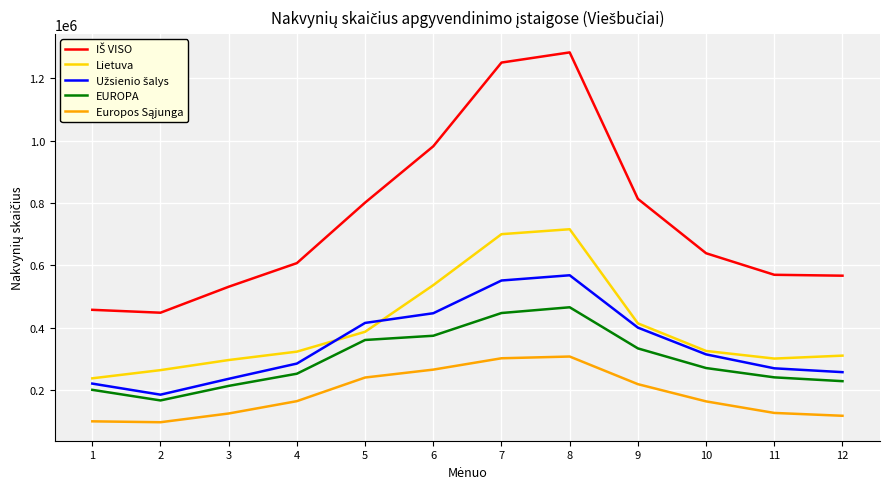

At how many categories does at least one series exceed 128834?

12